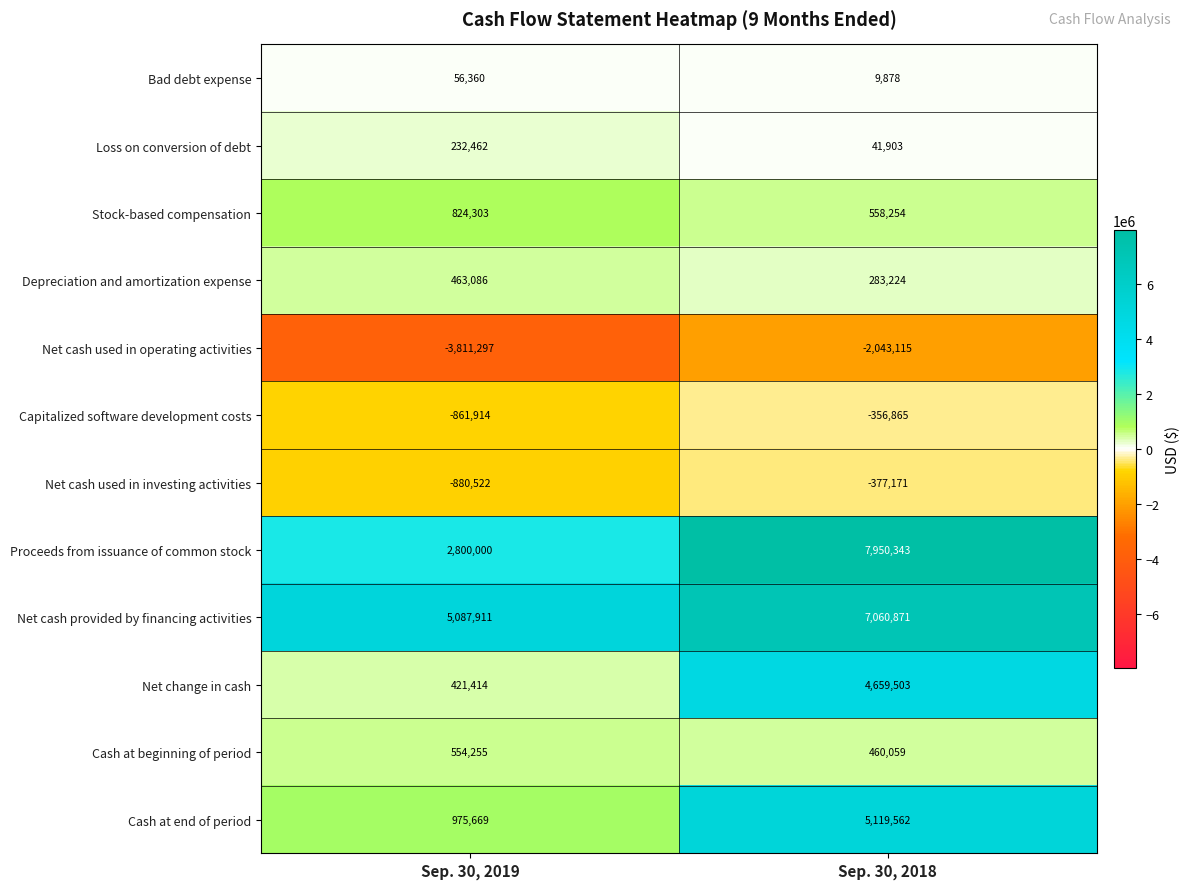

At which category is the sum across all series the highest?

Sep. 30, 2018